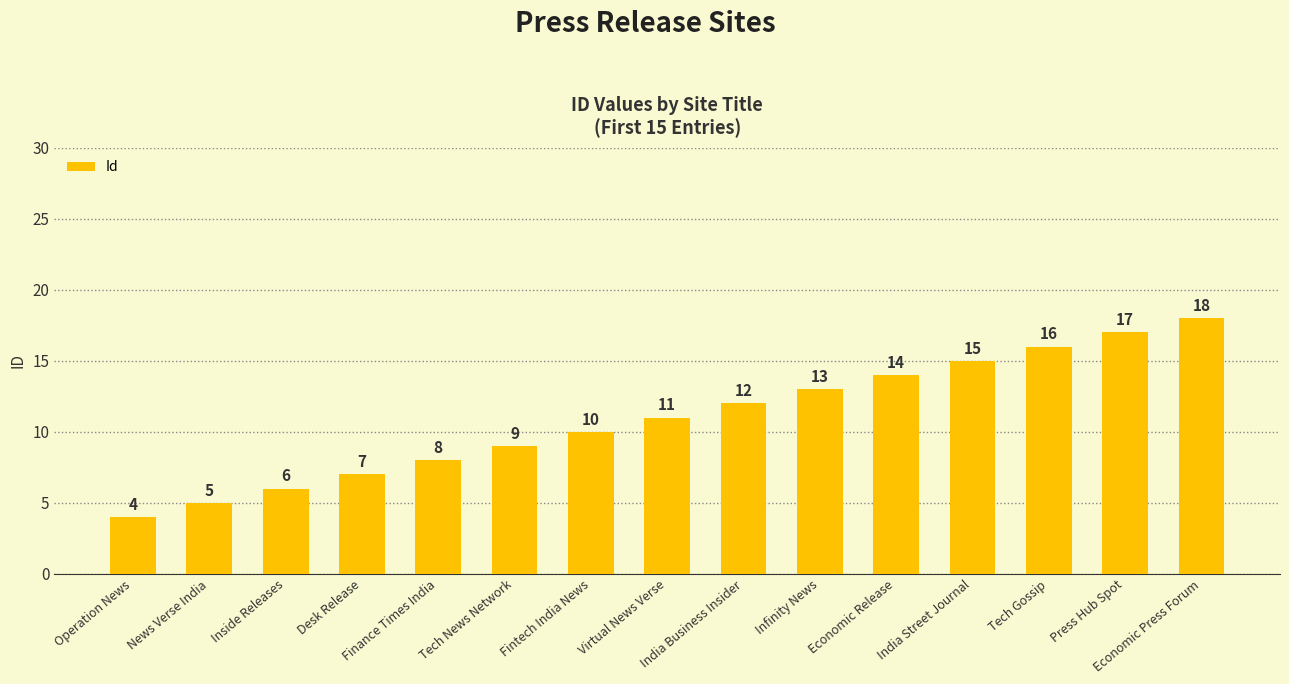

The chart shows a value of 15 at India Street Journal. True or false?

True